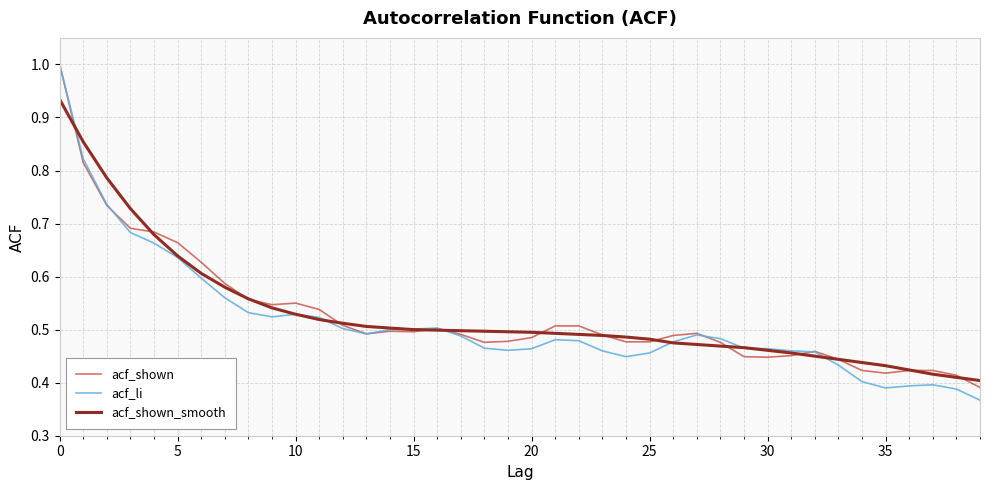

Which series has the widest spread of values?

acf_li